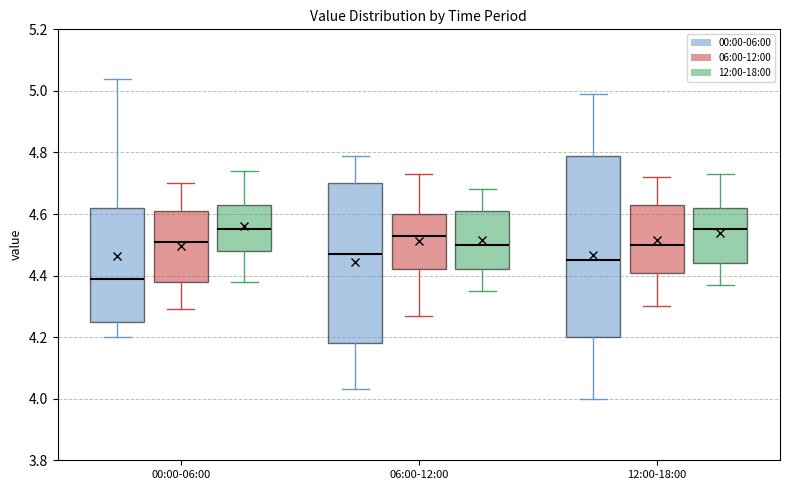

Where does the upper whisker of the box for 00:00-06:00 (00:00-06:00) end on the y-axis? The values are not printed on the chart, so give them approximately, as read against the axis.

5.04